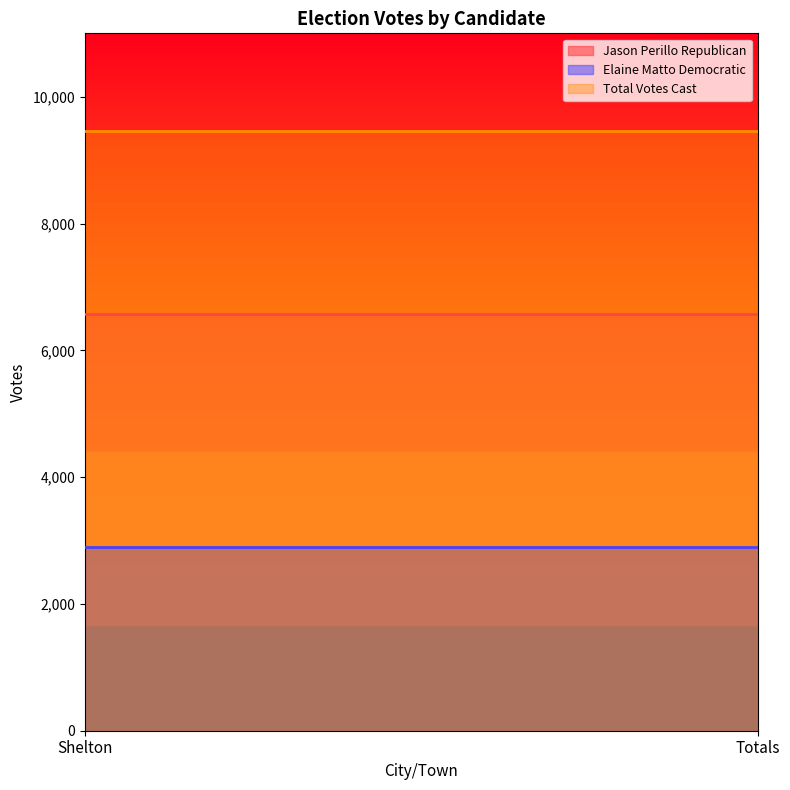

Which category has the lowest value across all series?

Shelton